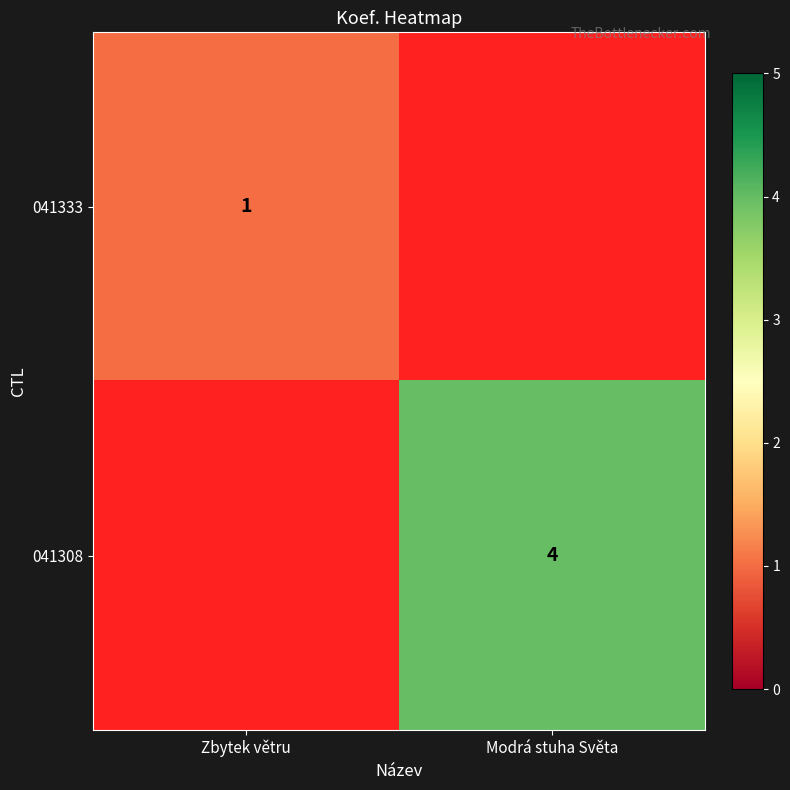

List the series in order of their overall mean, highest first.

041308, 041333